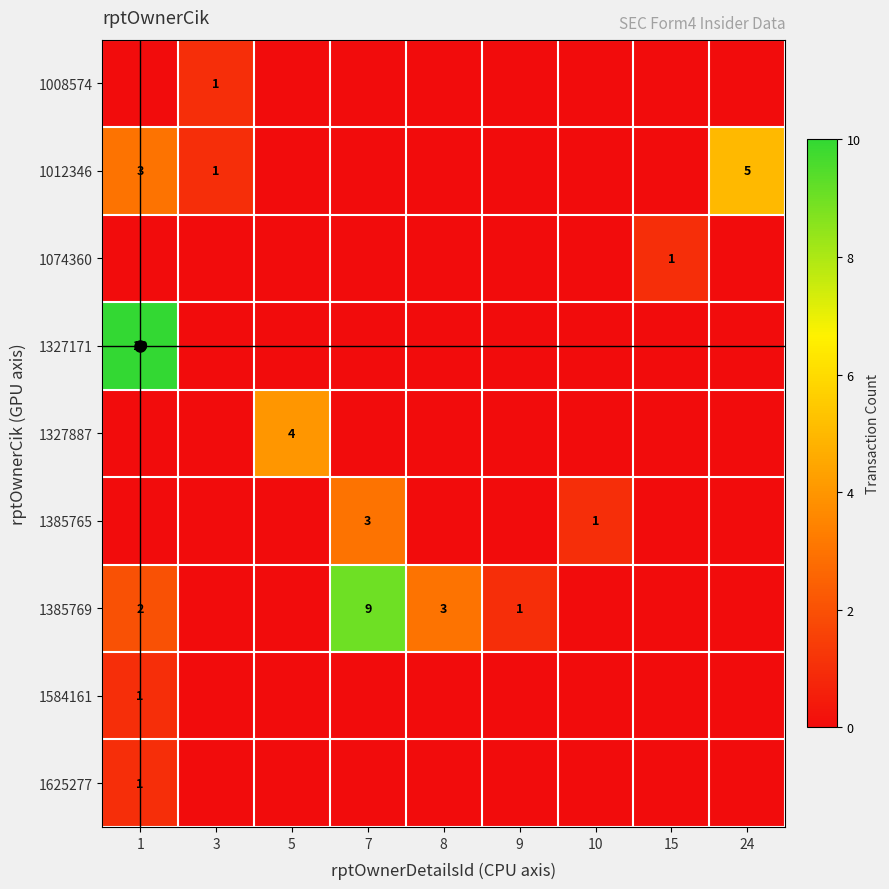

How many values in 1327887 are above zero?

1